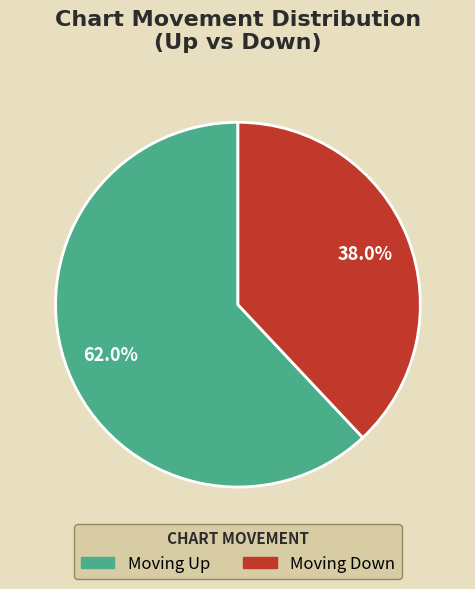

Count the number of slices in the pie.

2